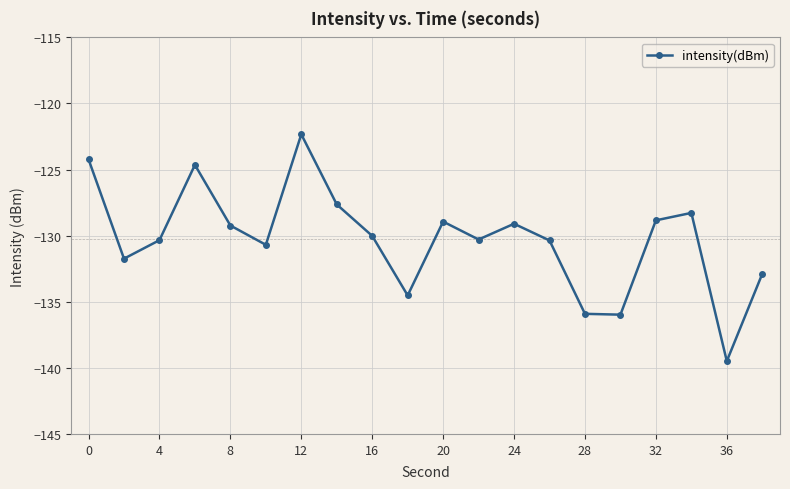

How many points are lower than both their immediate neighbors (excluding endpoints)?

6